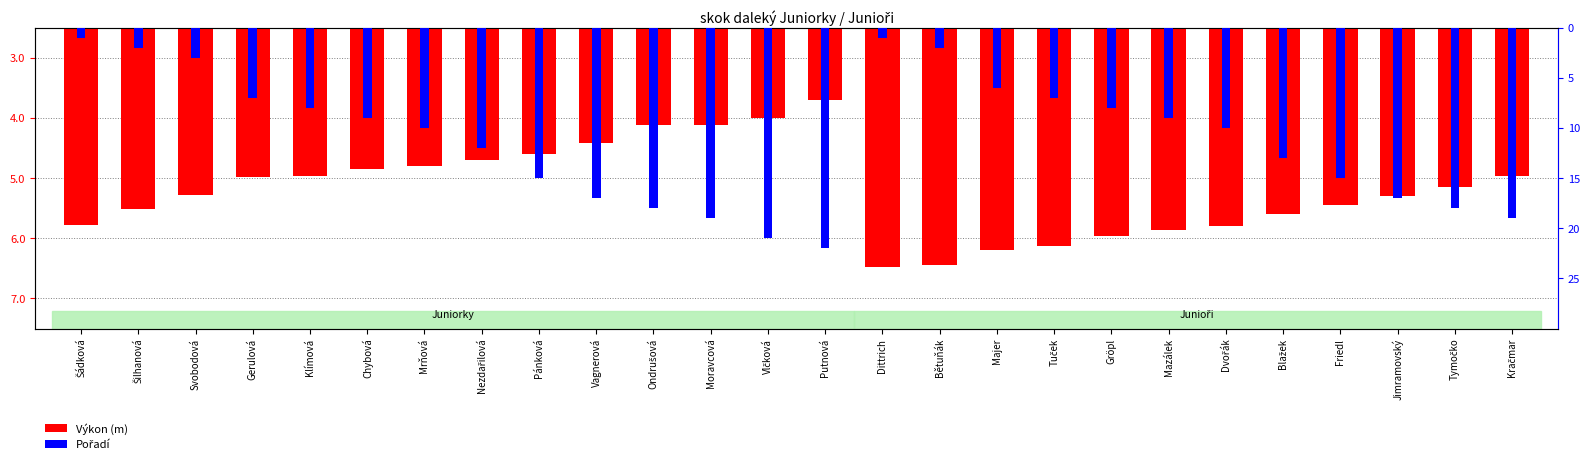

What are all the series names shown in the legend?

Výkon (m), Pořadí